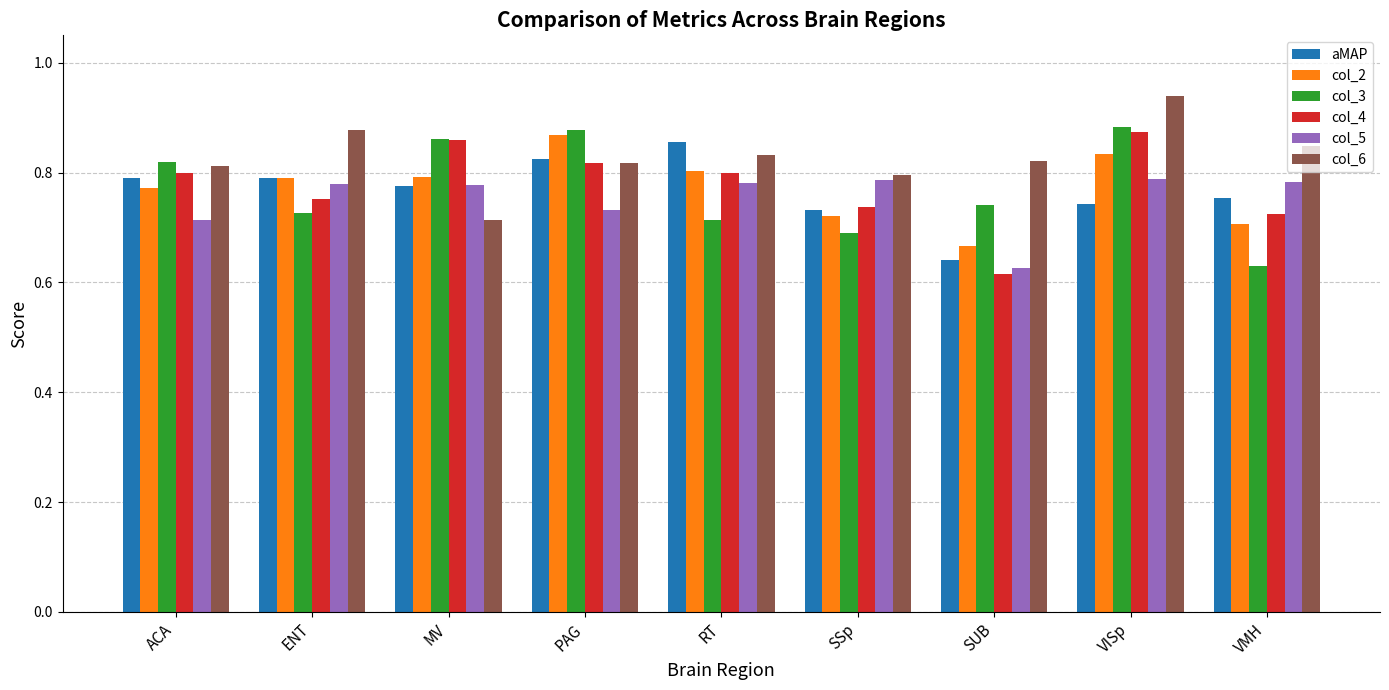

At which category is the sum across all series the highest?

VISp